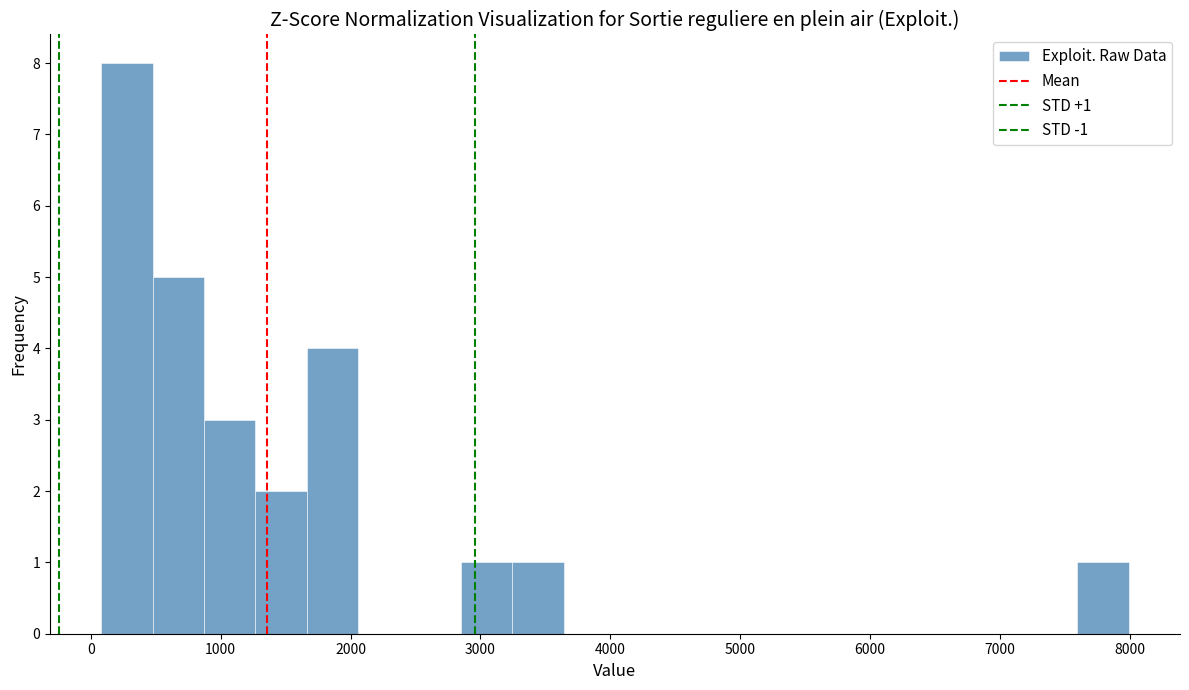

Around what value on the x-axis is the tallest bar? Give the approximate position of its centre, as read against the axis.

300